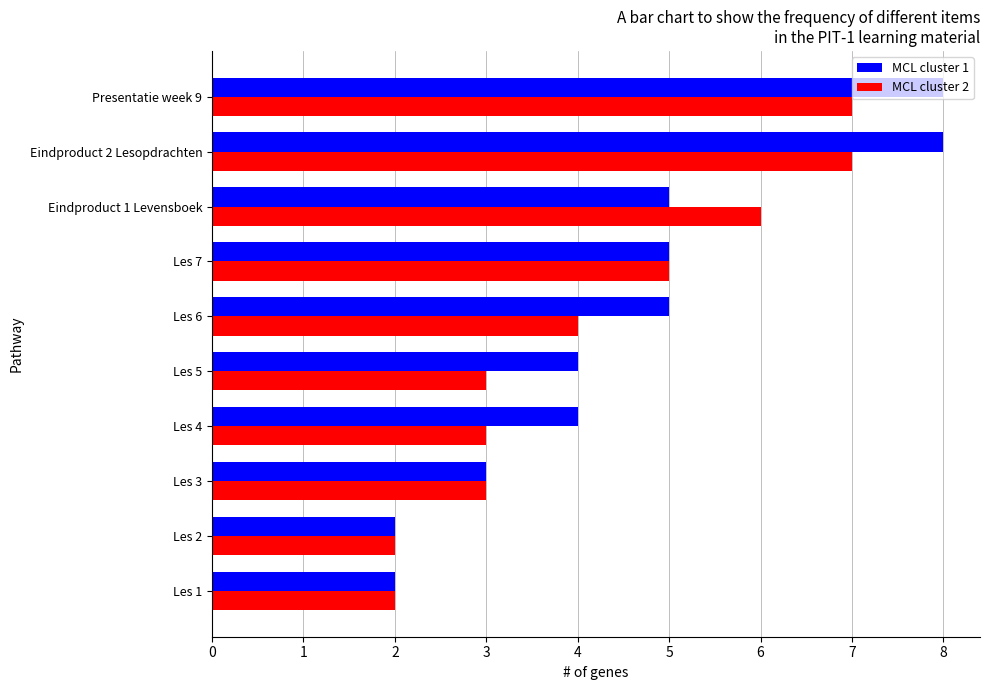

The MCL cluster 2 series shows 8 at Eindproduct 1 Levensboek. True or false?

False